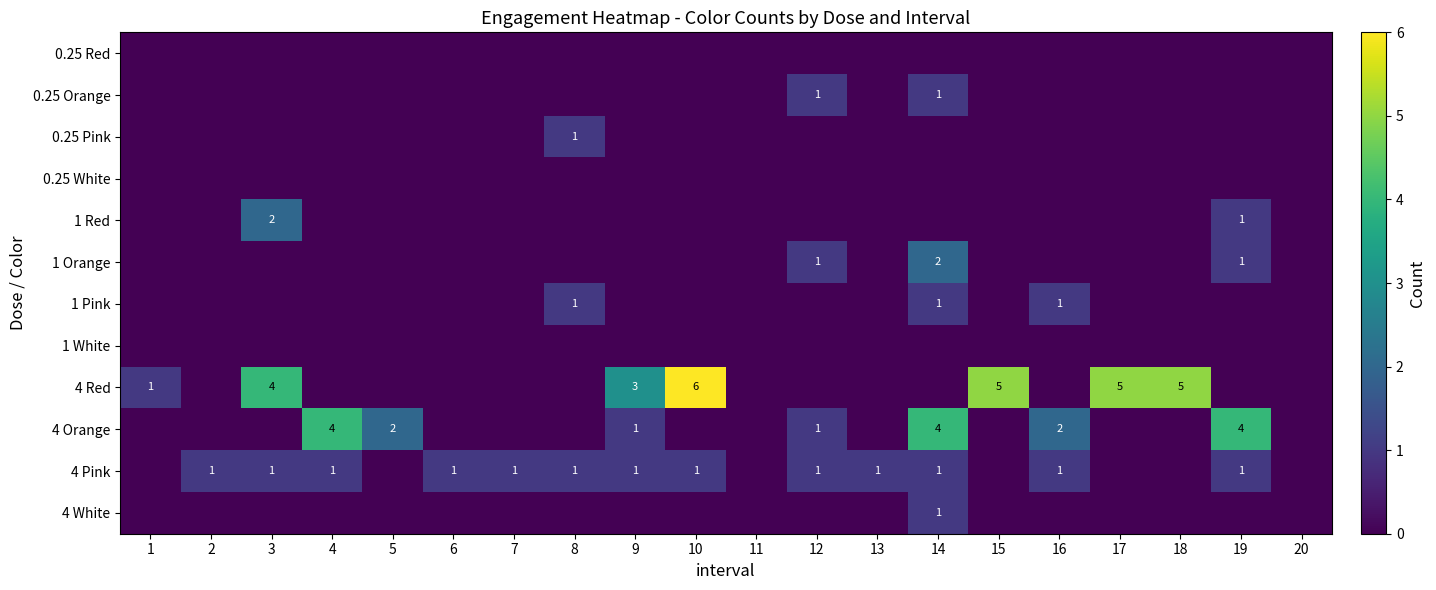

True or false: 4 Pink has a value of 1 at 3.

True